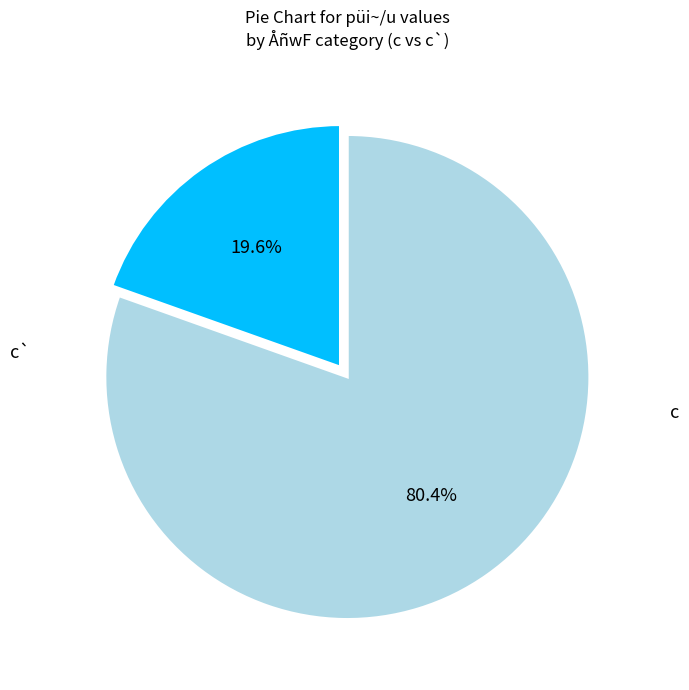

Is there any slice that represents more than half of the pie?

Yes